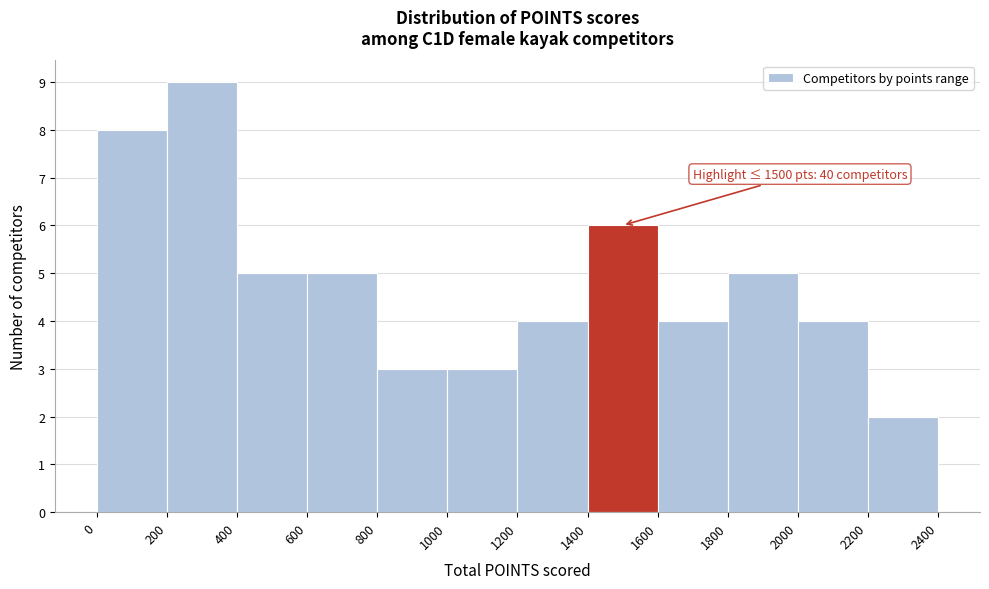

Over which range of the x-axis is the bar tallest?

200 to 400